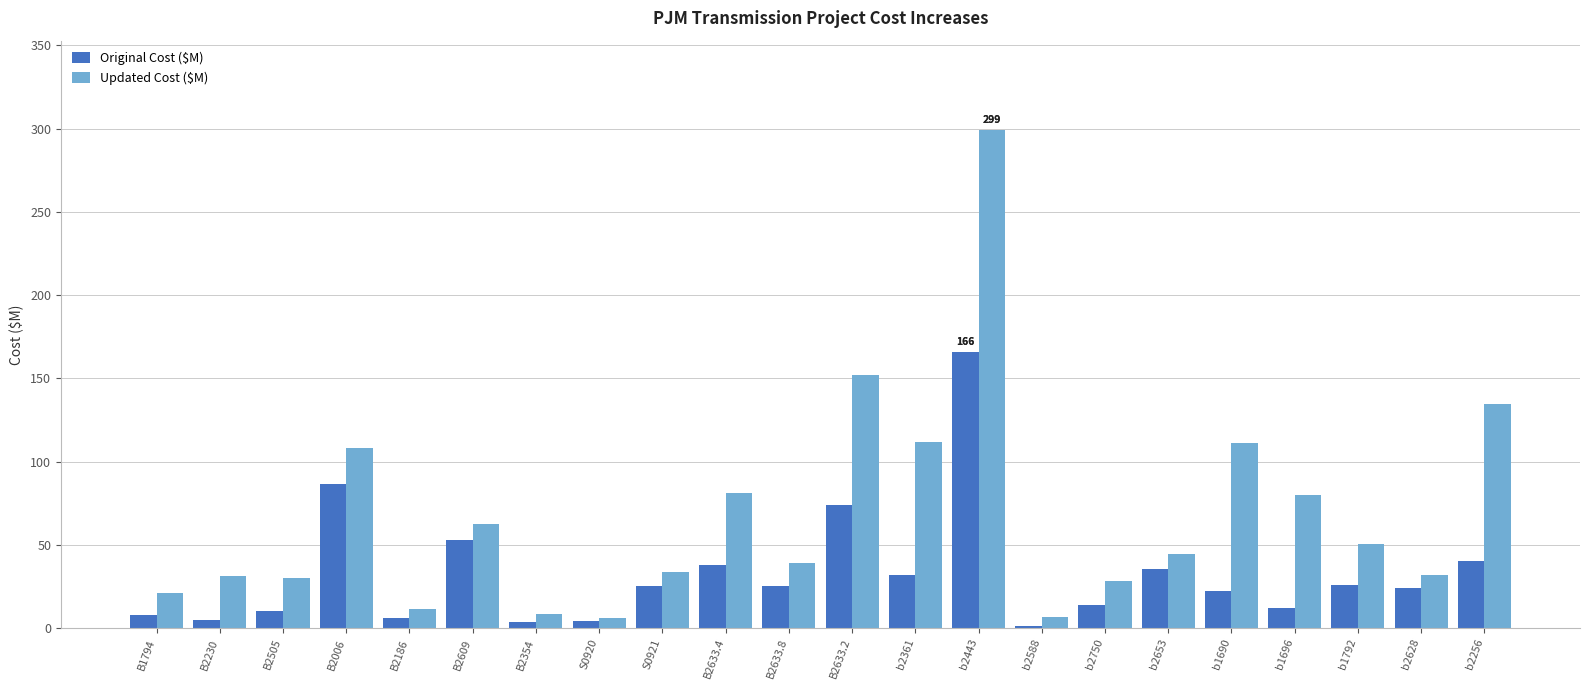

What is the difference between the Updated Cost ($M) values at b2588 and S0921?

27.3